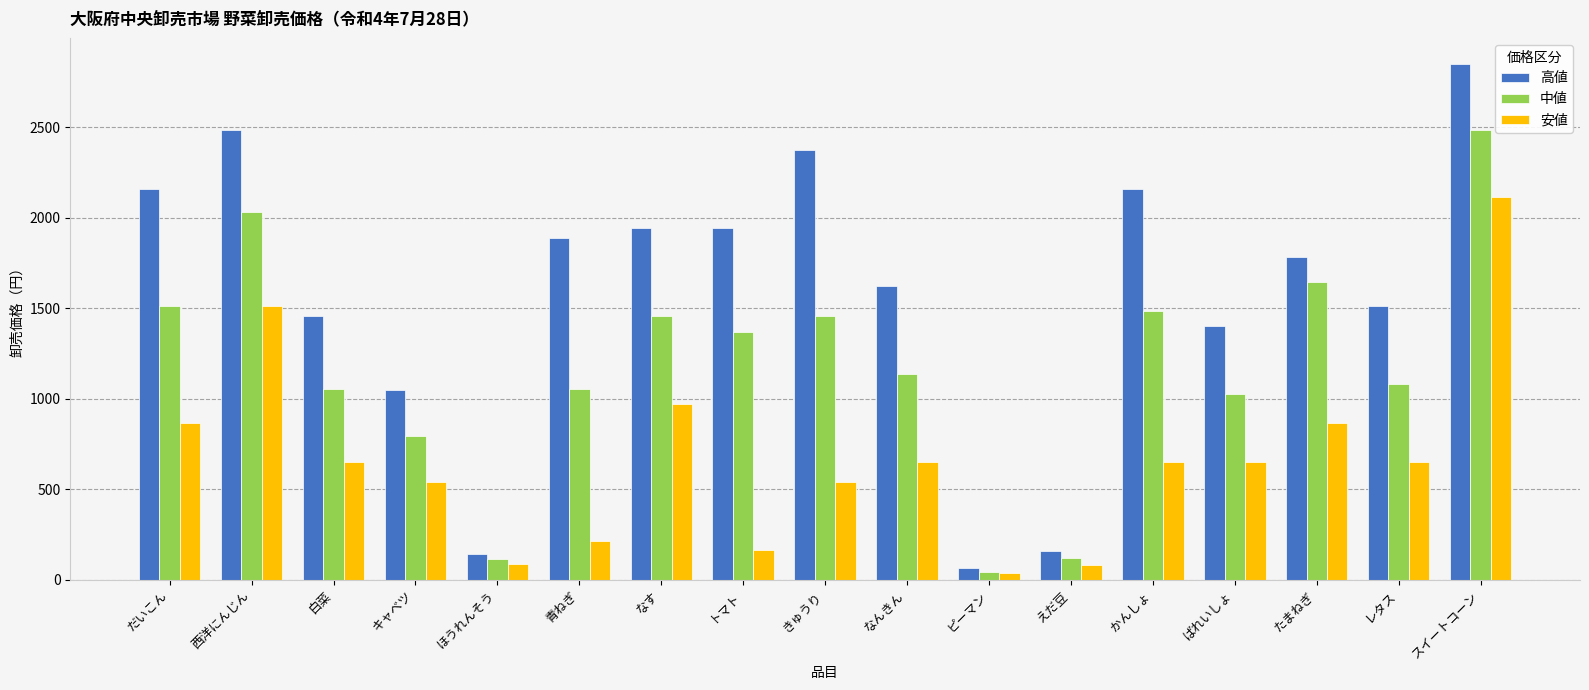

Which label corresponds to the largest value in the chart?

スイートコーン